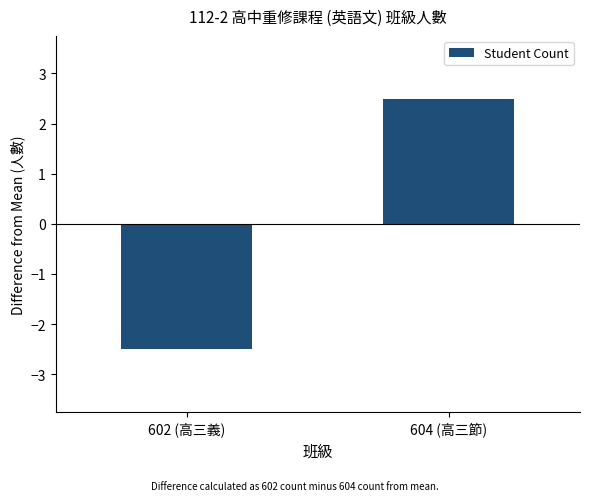

Which label corresponds to the largest value in the chart?

604 (高三節)